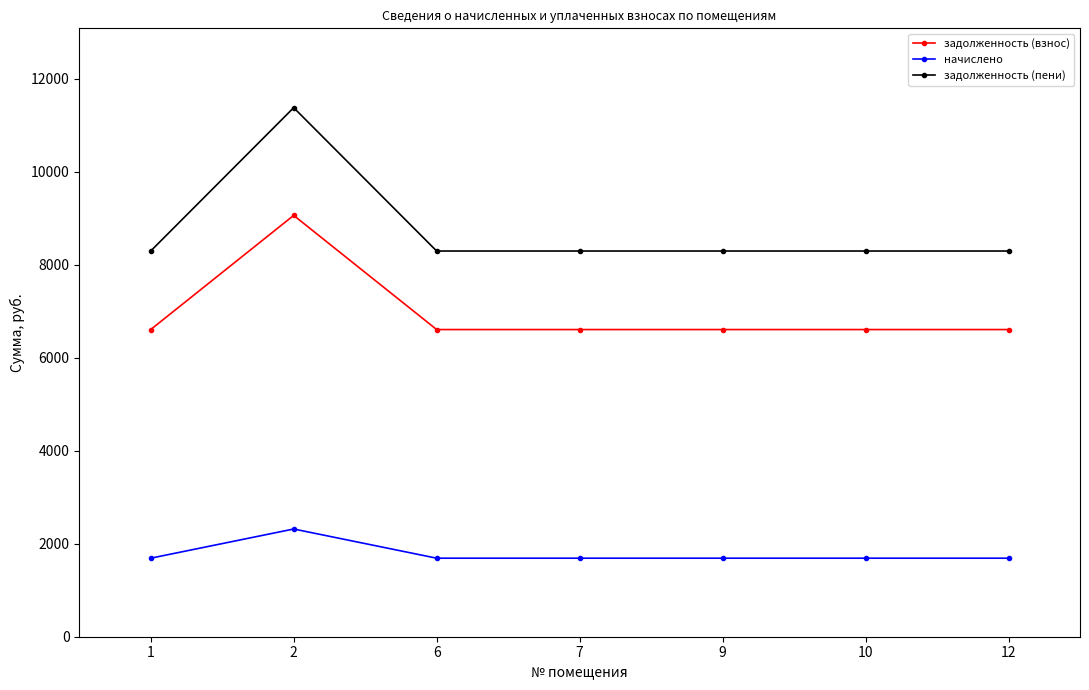

What is the value of the начислено point at the 4th from the left?

1689.1